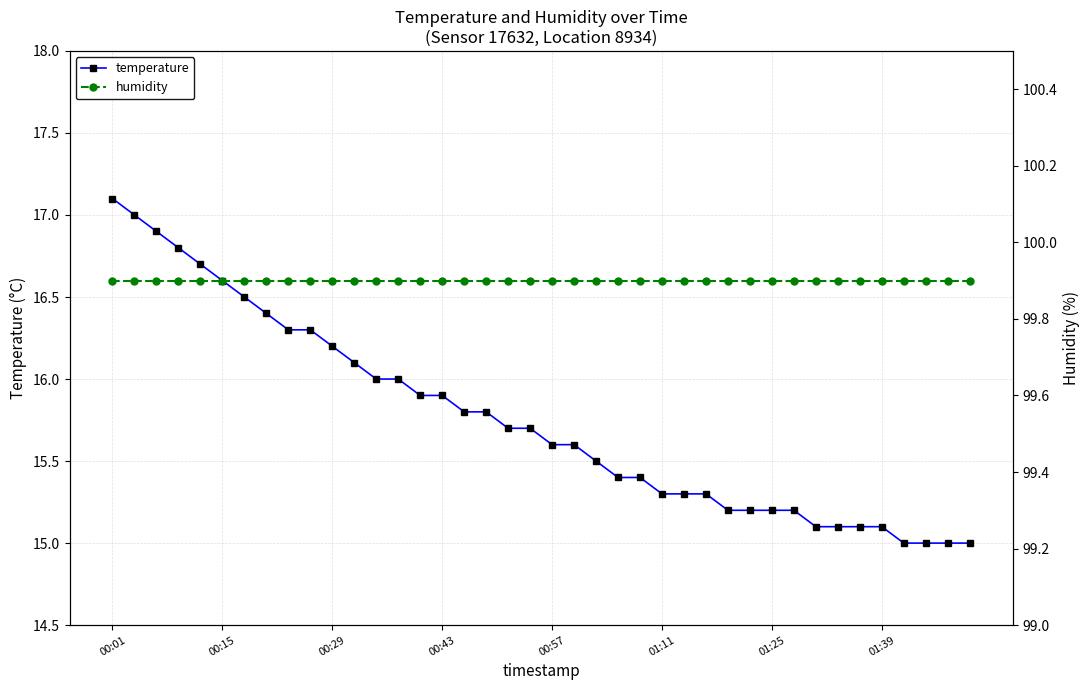

What is the maximum value for temperature?

17.1